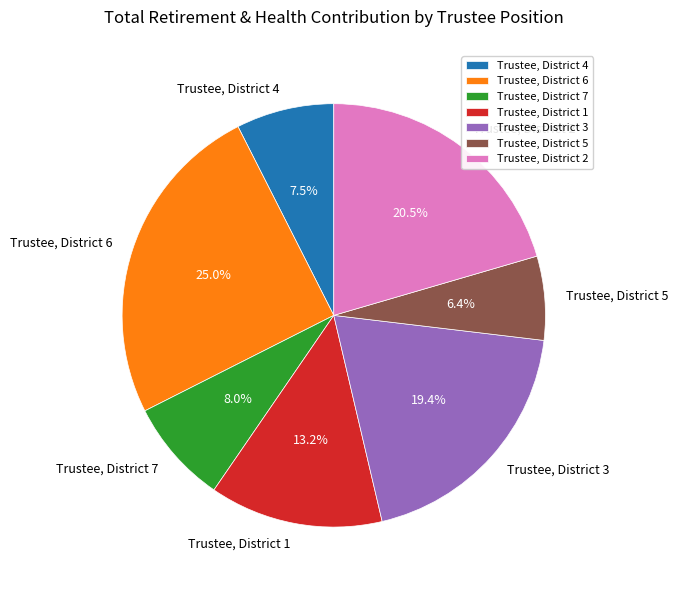

To the nearest percent, what is the average slice percentage?

14%